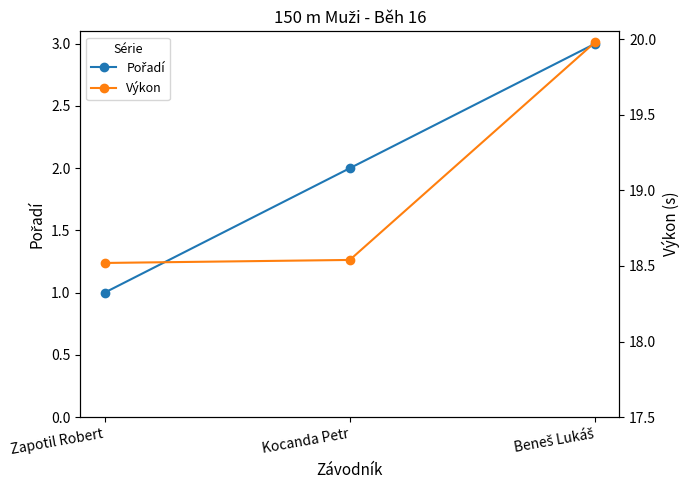

How many data points in Pořadí are less than 2?

1